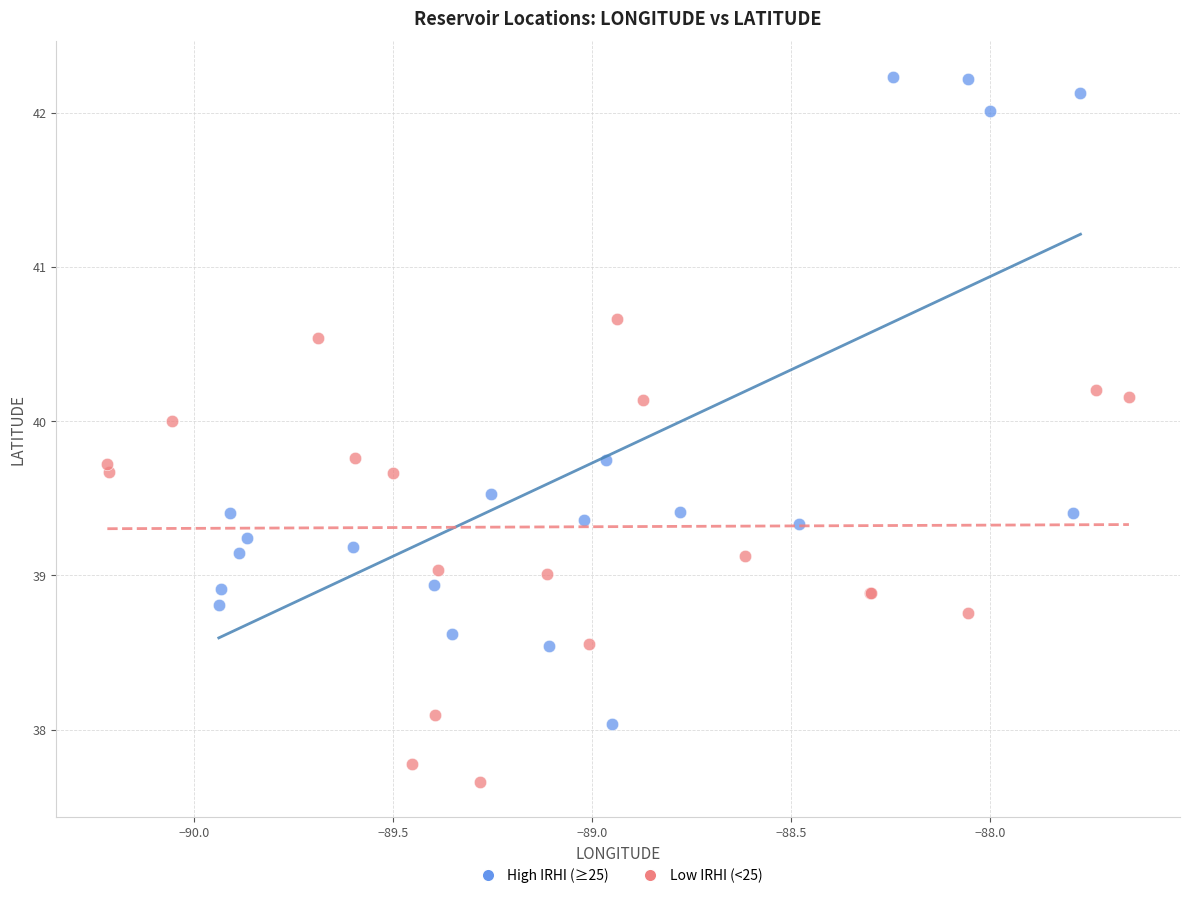

What are all the series names shown in the legend?

High IRHI (≥25), Low IRHI (<25)